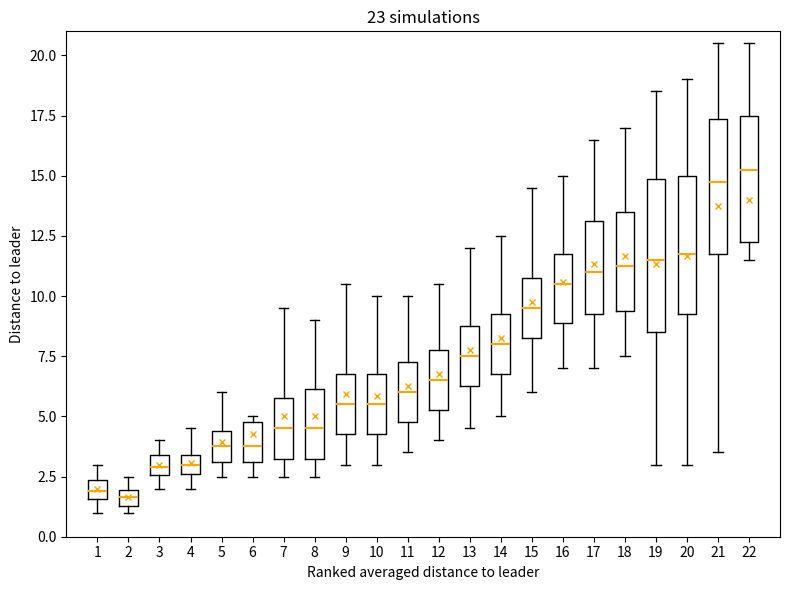

Which box's median line is the highest?

22